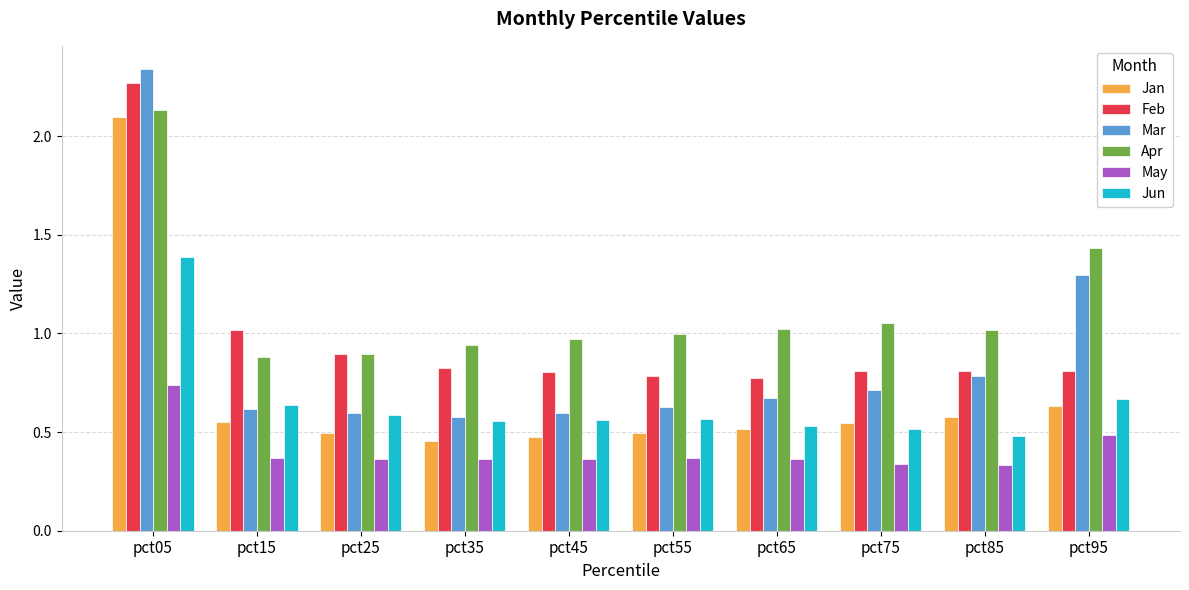

At which category is the sum across all series the highest?

pct05